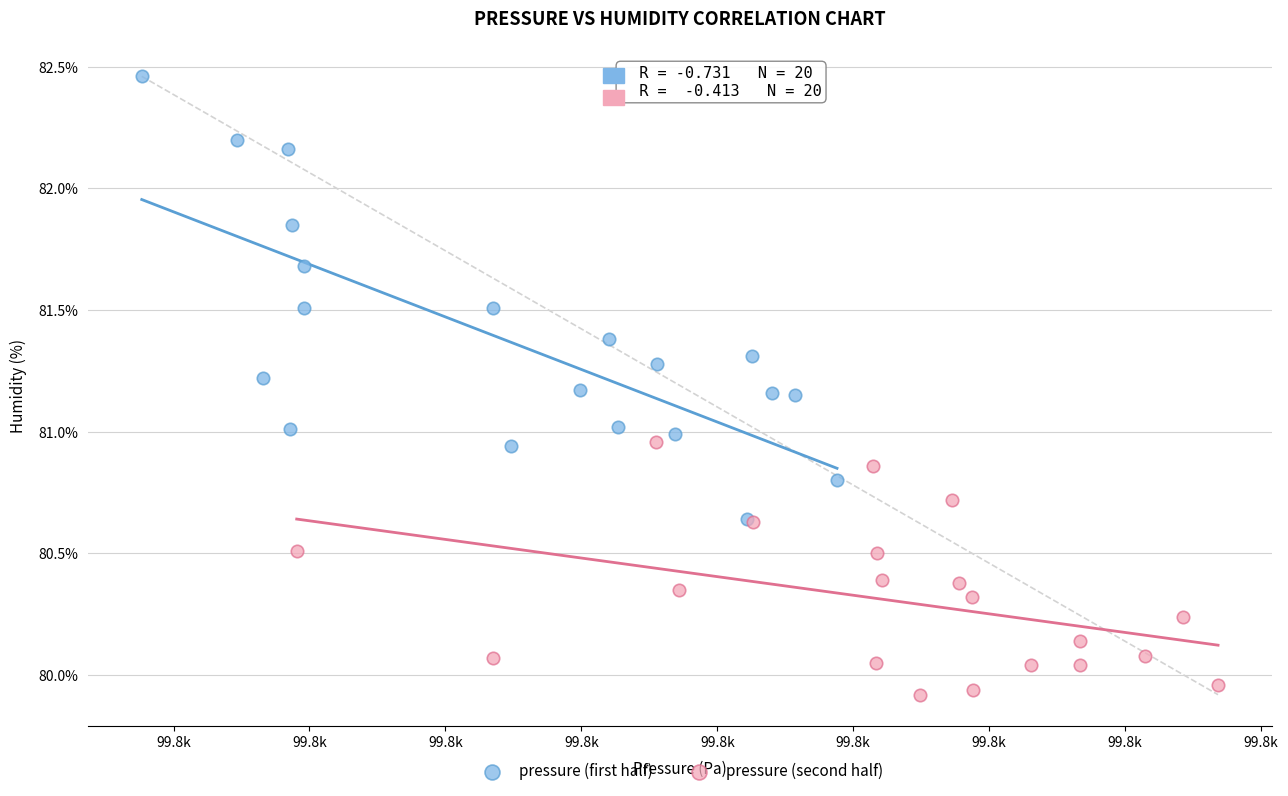

Which series has the largest Y range (max minus min)?

pressure (first half)